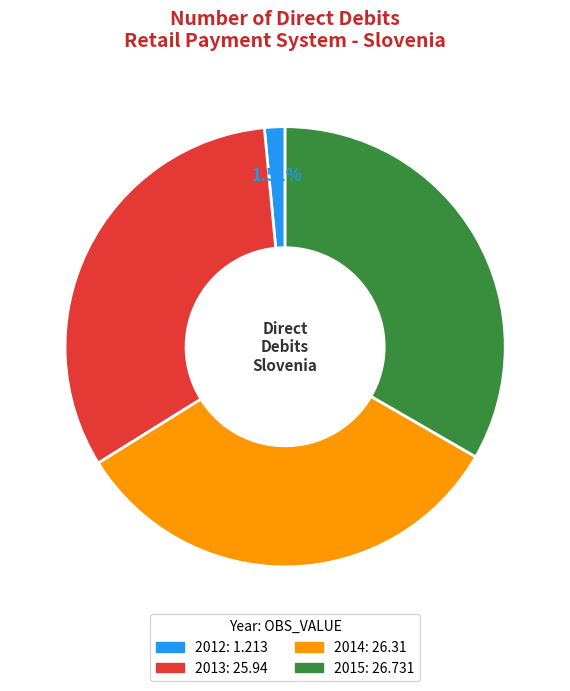

Is there any slice that represents more than half of the pie?

No